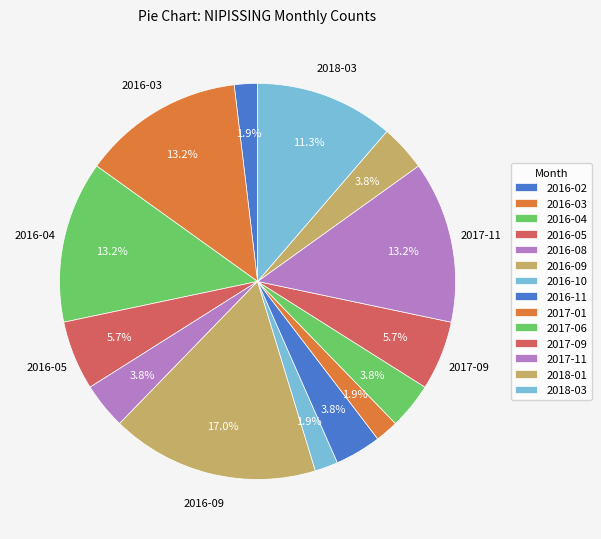

What is the largest slice in the pie chart?

2016-09